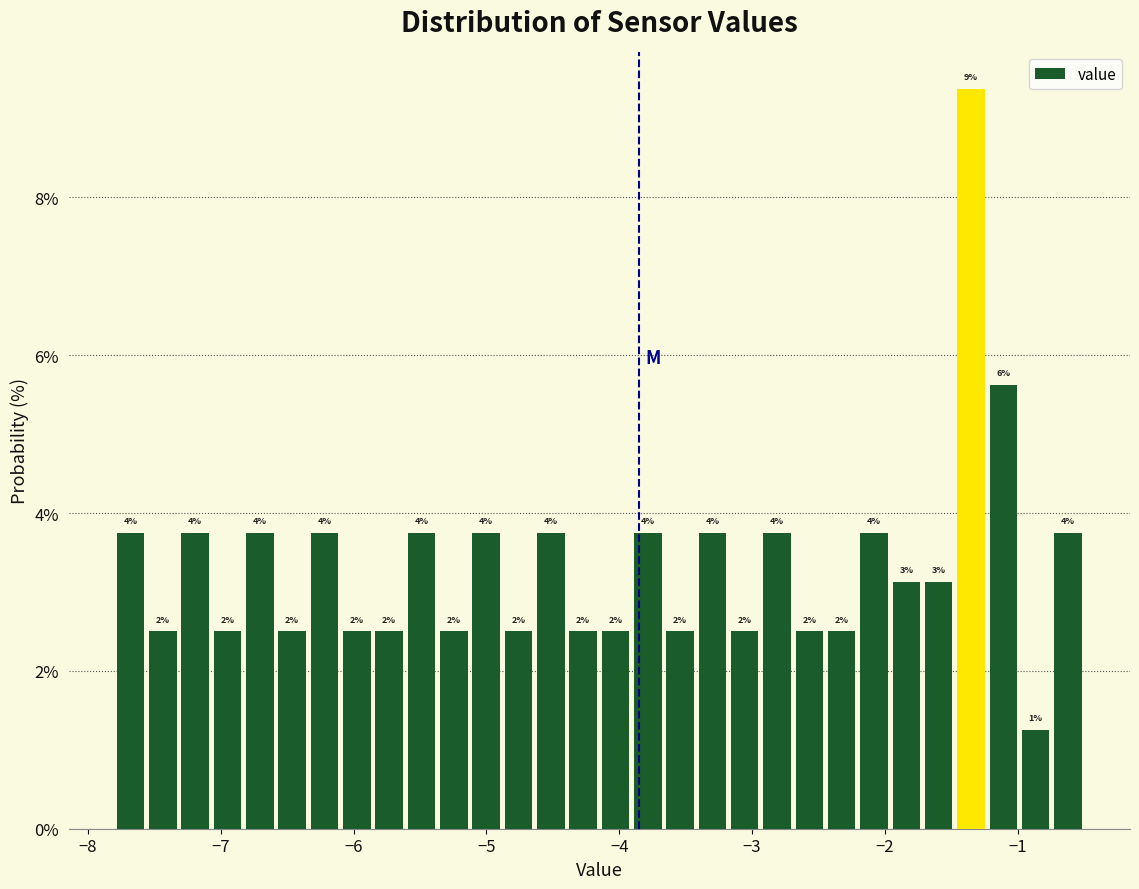

Around what value on the x-axis is the tallest bar? Give the approximate position of its centre, as read against the axis.

-1.4